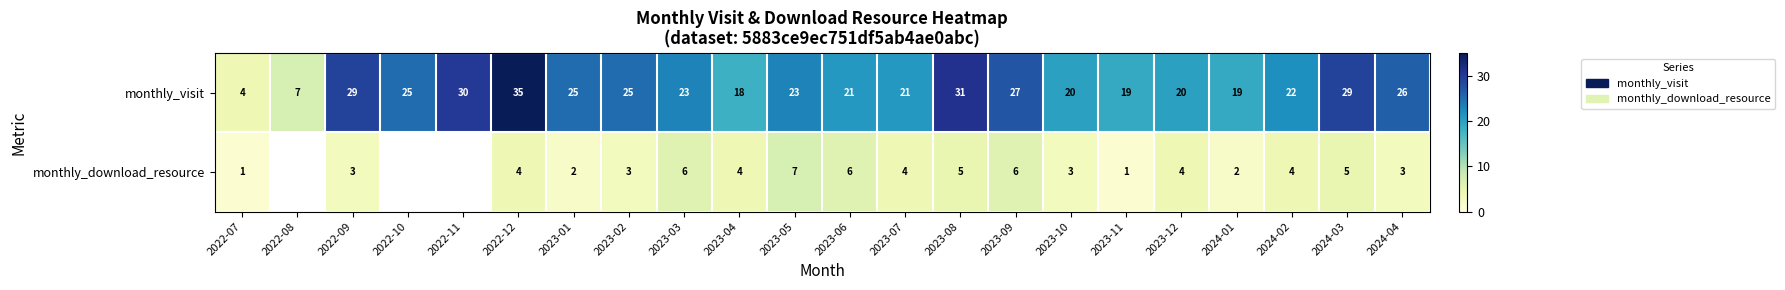

What is the highest value of the monthly_visit series?

35